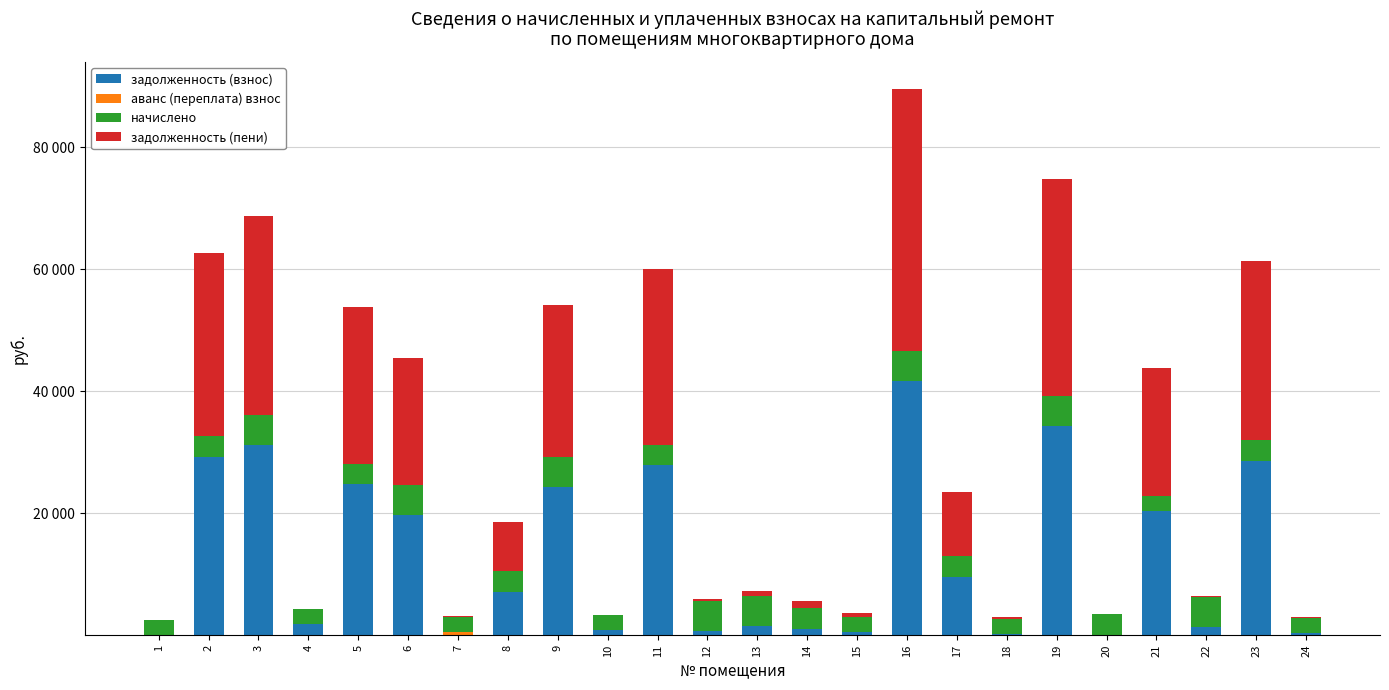

Are the bars horizontal?

No